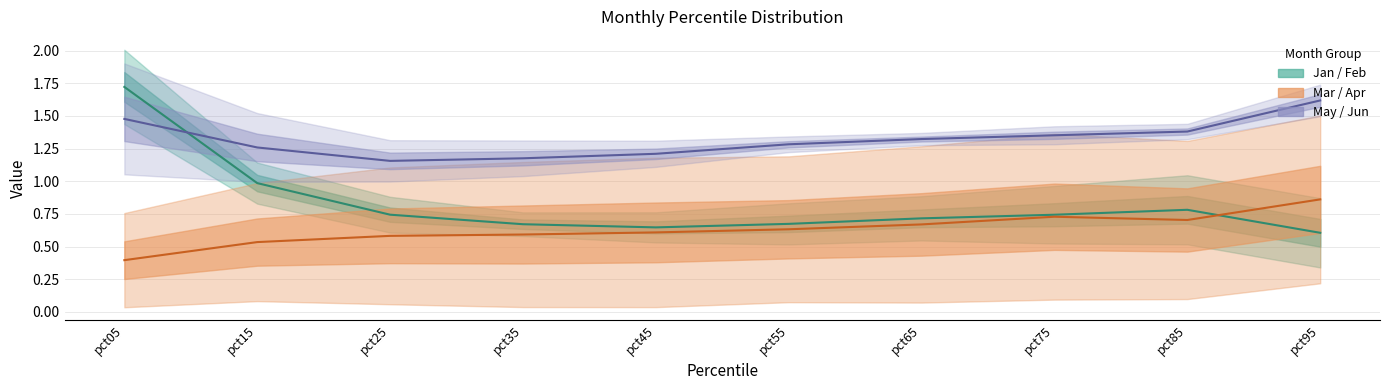

True or false: Jun has more than 0 points higher than both neighbors.

False